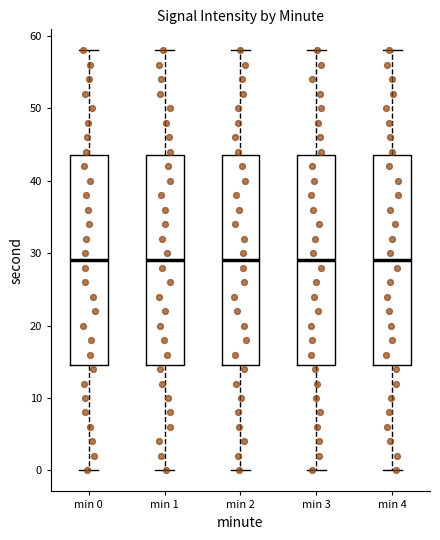

Reading left to right, read every box against the y-axis: the position of its median line, the range the box covers, and the ends of its whiskers. The values are not printed on the chart, so give them approximately, as read against the axis.

min 0: median 29, box 15 to 44, whiskers 0 to 58
min 1: median 29, box 15 to 44, whiskers 0 to 58
min 2: median 29, box 15 to 44, whiskers 0 to 58
min 3: median 29, box 15 to 44, whiskers 0 to 58
min 4: median 29, box 15 to 44, whiskers 0 to 58